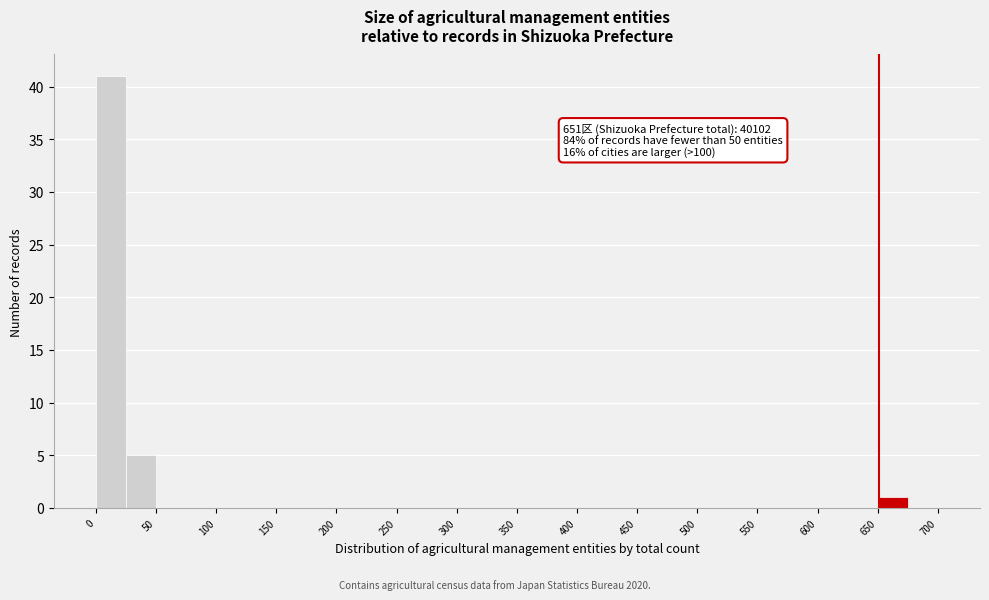

Which range on the x-axis has the tallest bar?

0 to 25